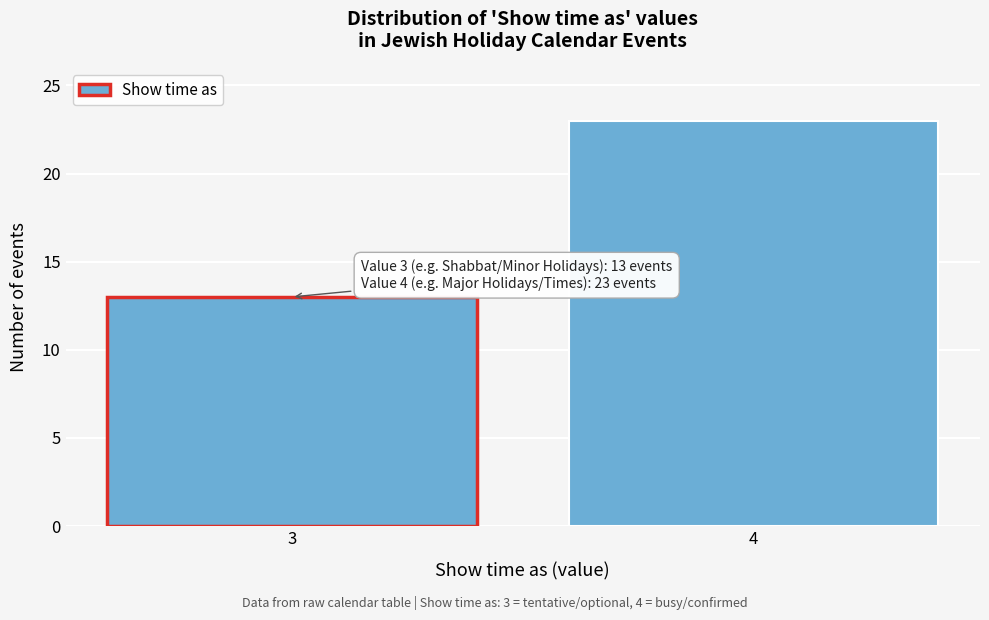

Reading left to right, what are all the values shown in this chart?

13	23